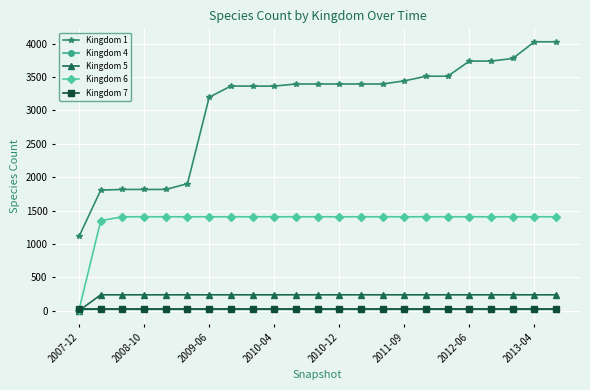

Which series has the largest range (max minus min)?

Kingdom 1